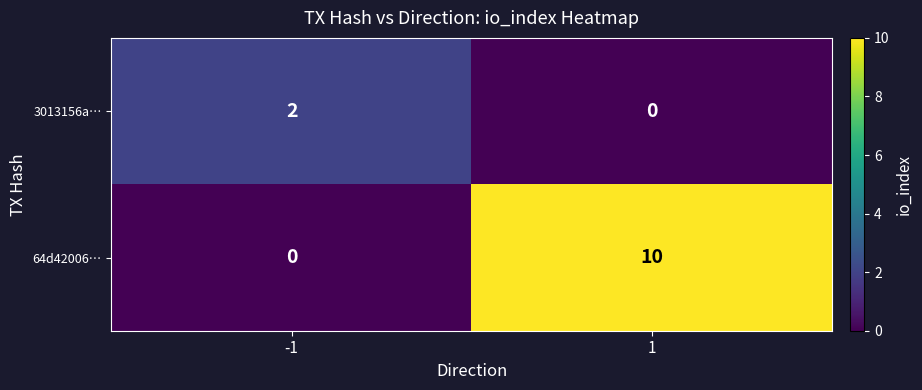

Is the value of 64d42006… at 1 greater than the value of 3013156a… at 1?

Yes